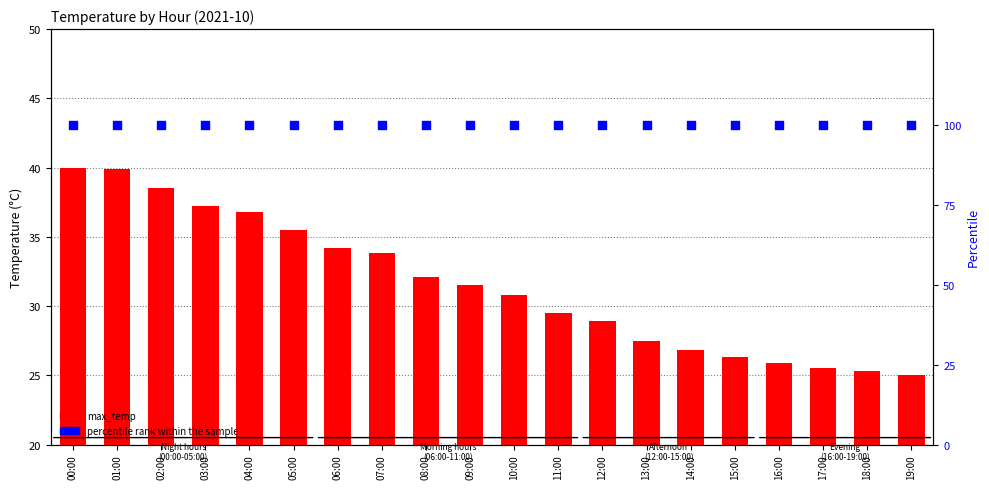

Which series has the largest total across all categories?

percentile rank within the sample